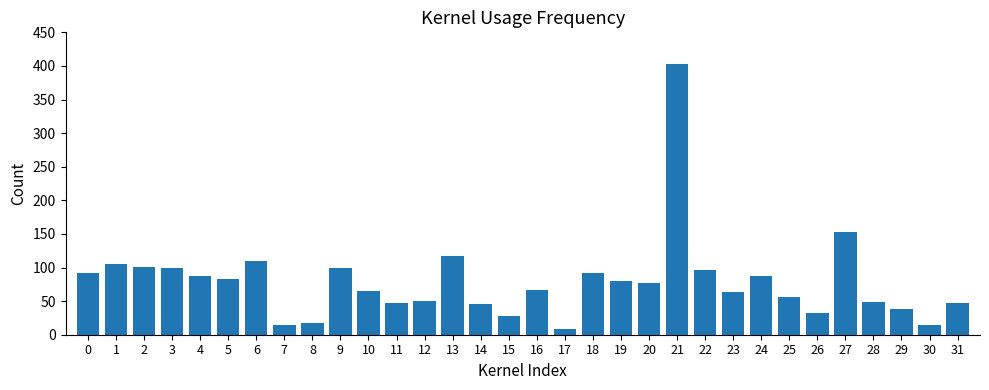

The chart shows a value of 48 at 28. True or false?

True